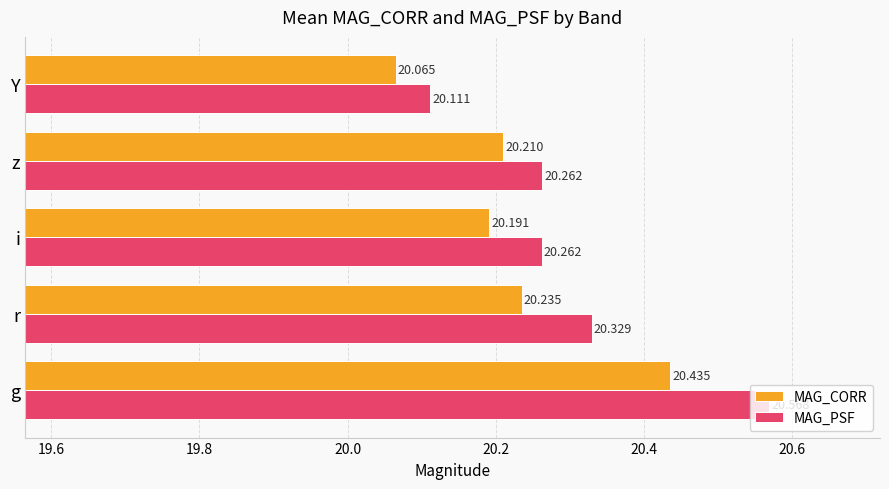

Rank the series at z from highest to lowest value.

MAG_PSF, MAG_CORR